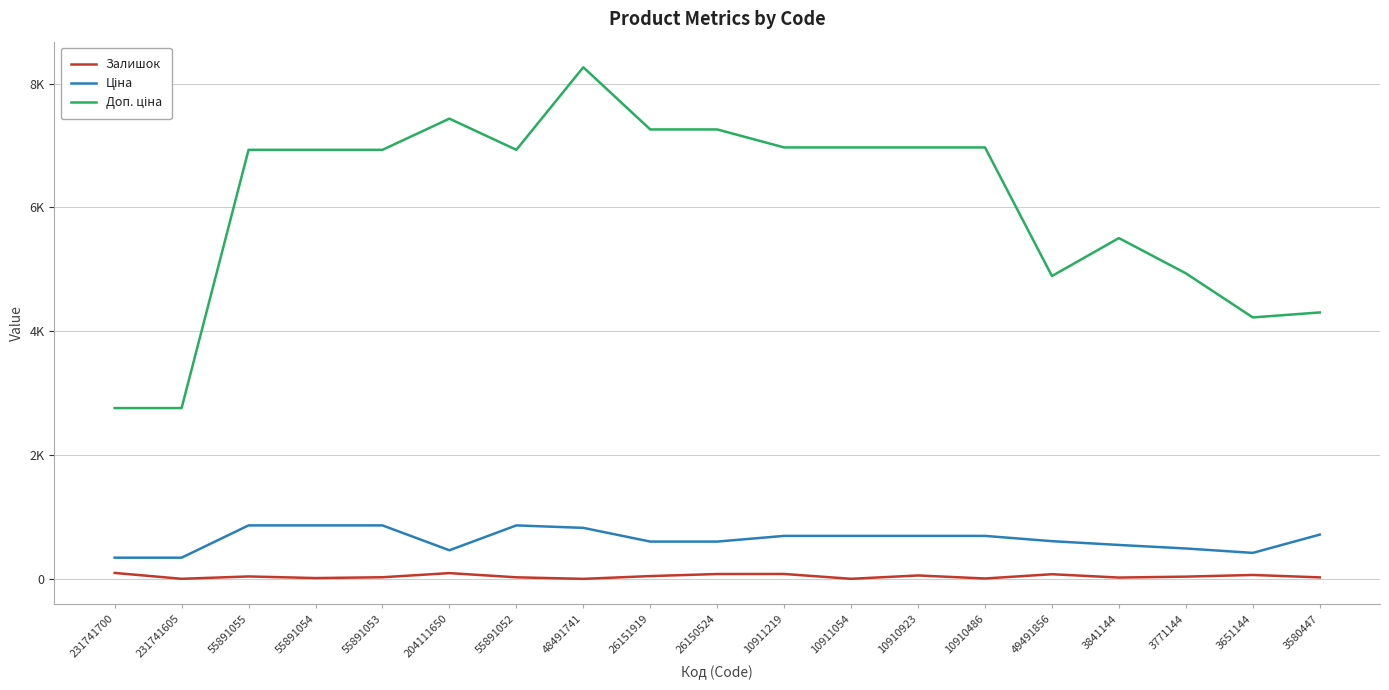

The Доп. ціна series shows 4304.8 at 3580447. True or false?

True